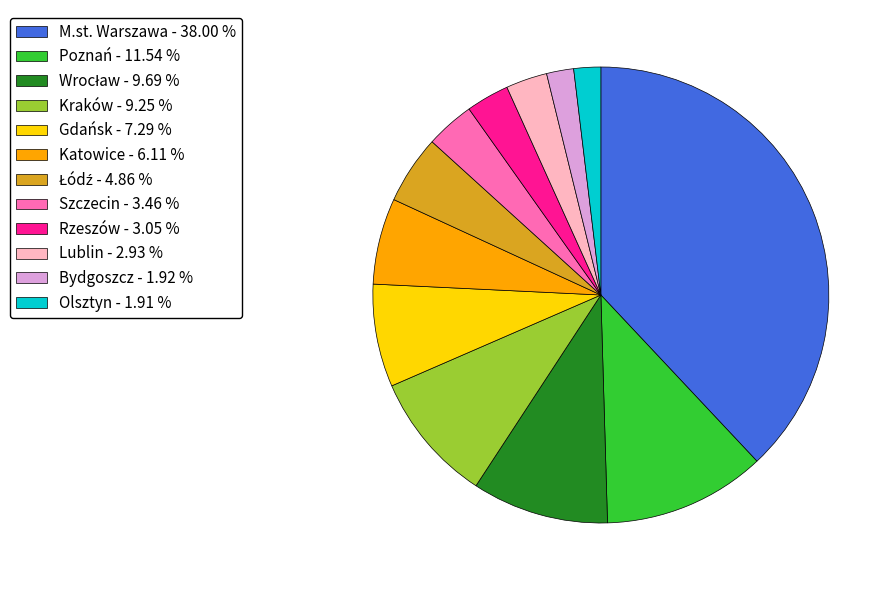

Combined, do Lublin and Szczecin account for over 50%?

No